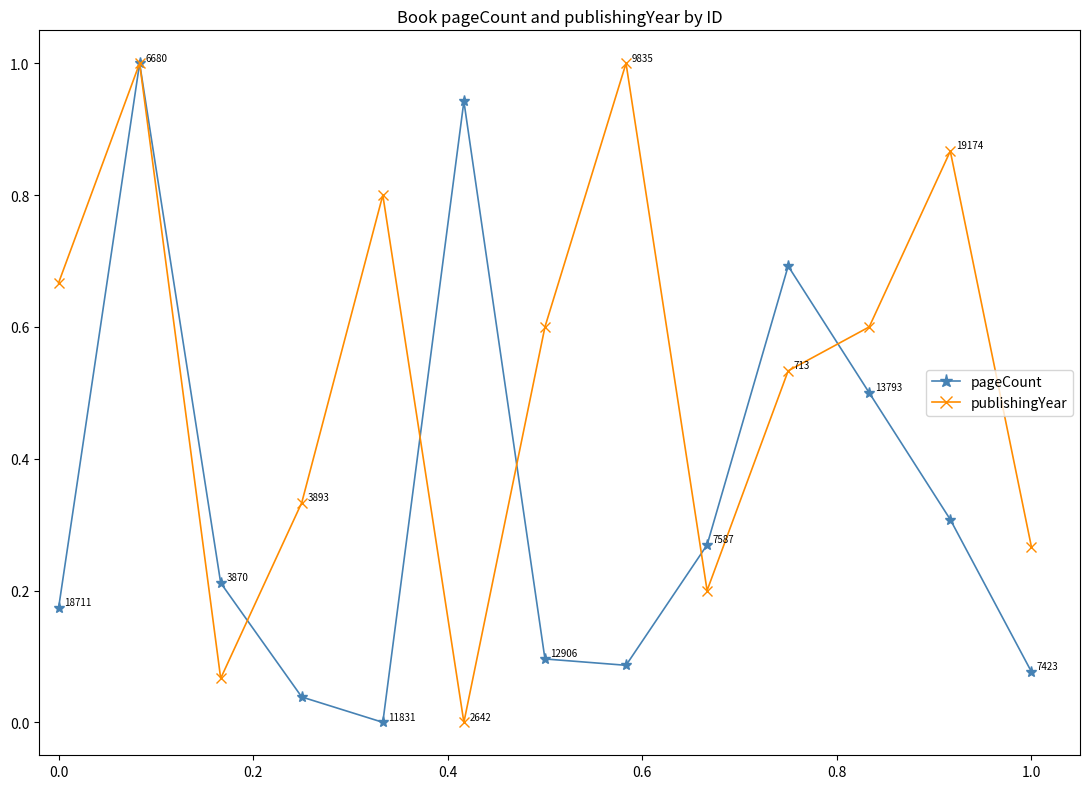

Rank the series by their average value, from highest to lowest.

publishingYear, pageCount